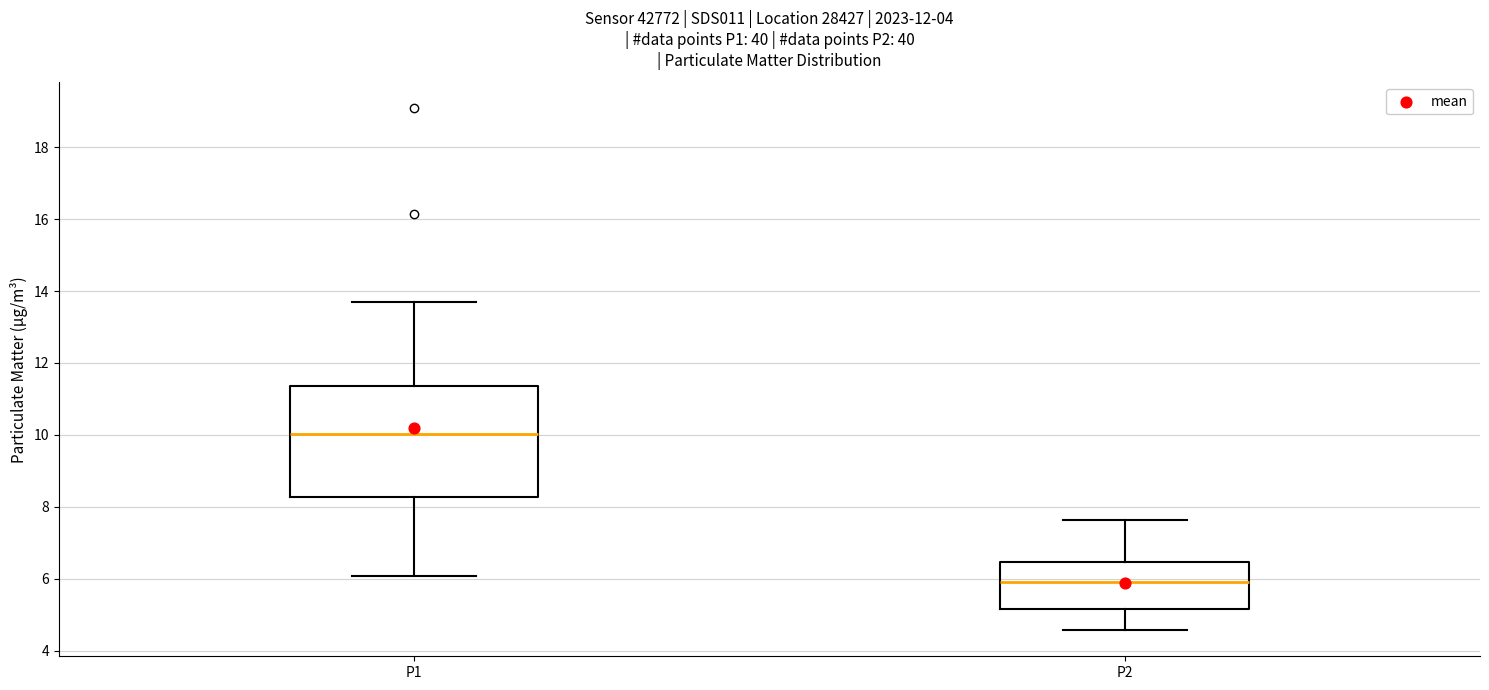

Where does the upper whisker of the box for P2 end on the y-axis? The values are not printed on the chart, so give them approximately, as read against the axis.

7.6